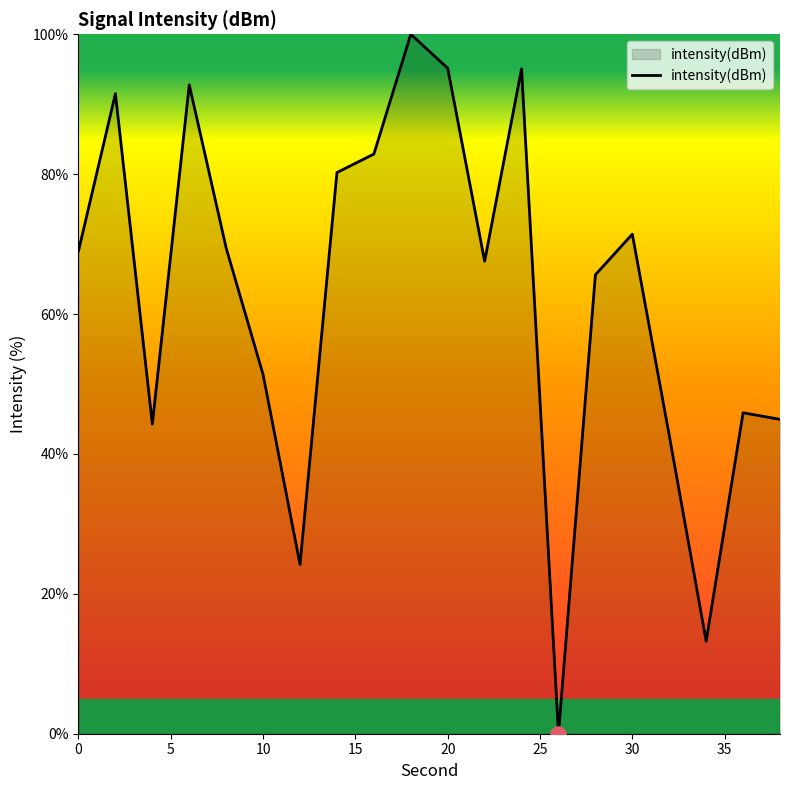

What is the greatest value displayed?

100.0